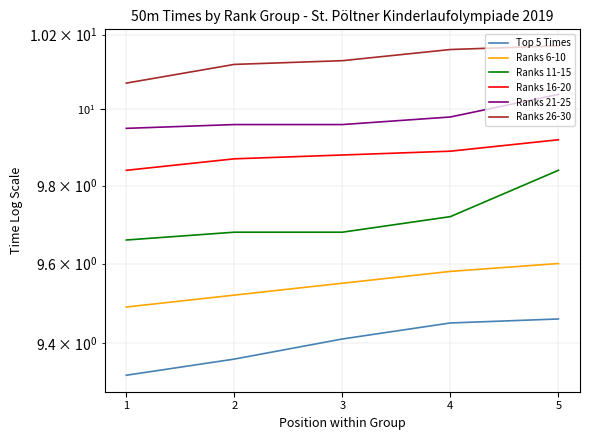

How many categories are shown in the chart?

5